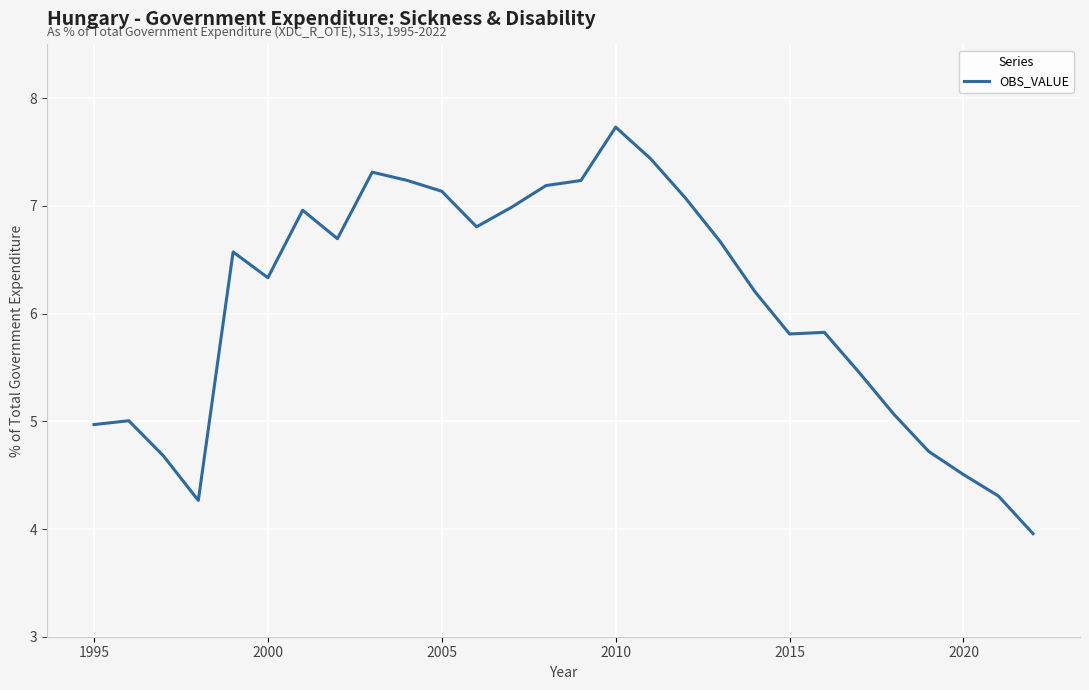

Count the number of data series in this chart.

1